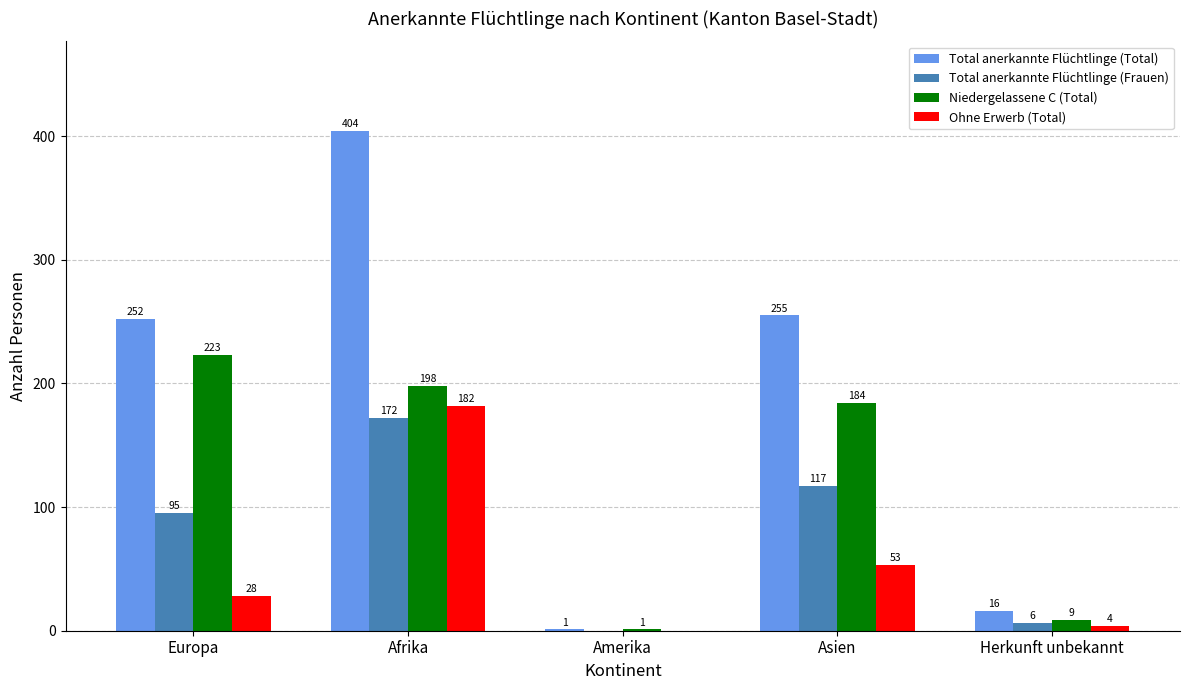

Which series changed the most between Afrika and Herkunft unbekannt?

Total anerkannte Flüchtlinge (Total)